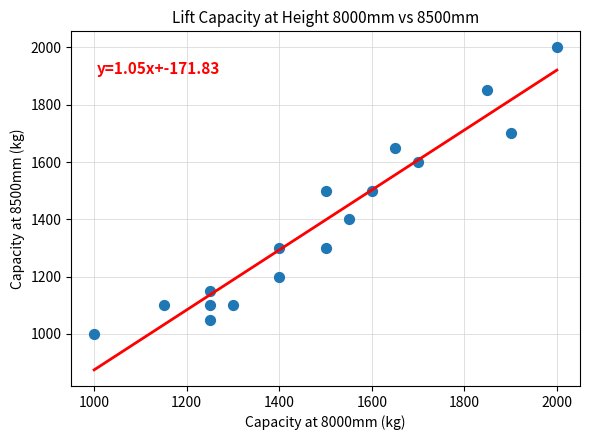

What is the range of Y values (max minus min)?

1000